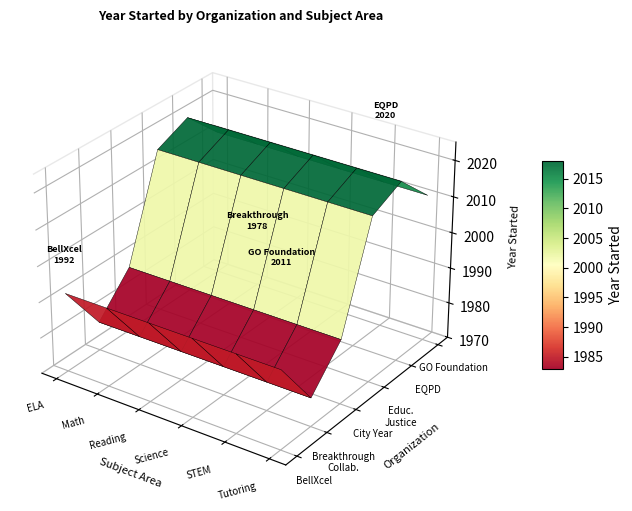

At how many categories does at least one series exceed 328?

6